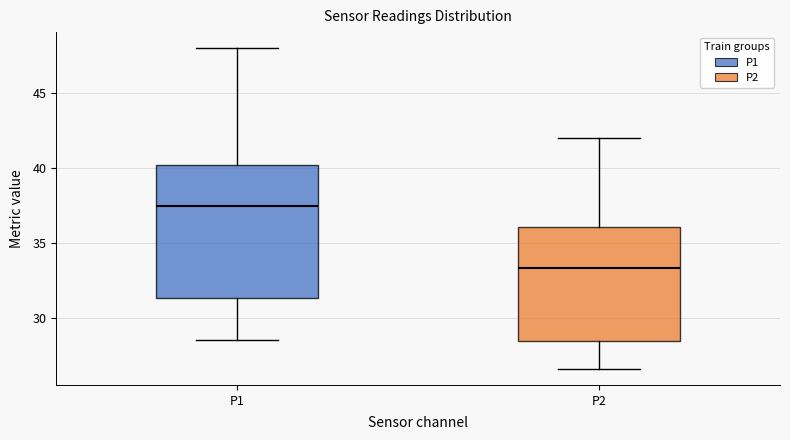

Comparing the boxes themselves (not the whiskers), which one is the tallest?

P1